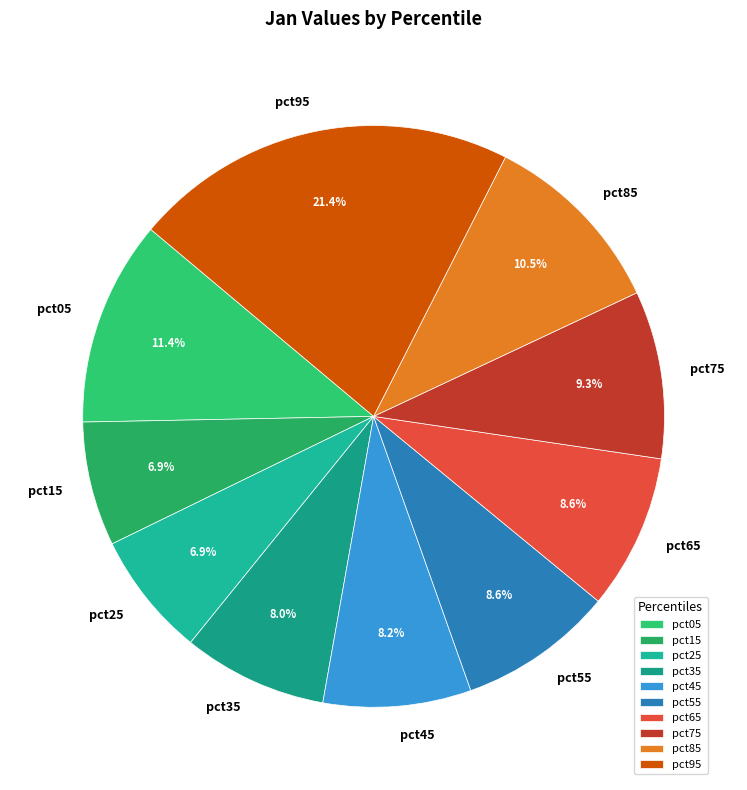

True or false: pct65 accounts for 3% of the total.

False